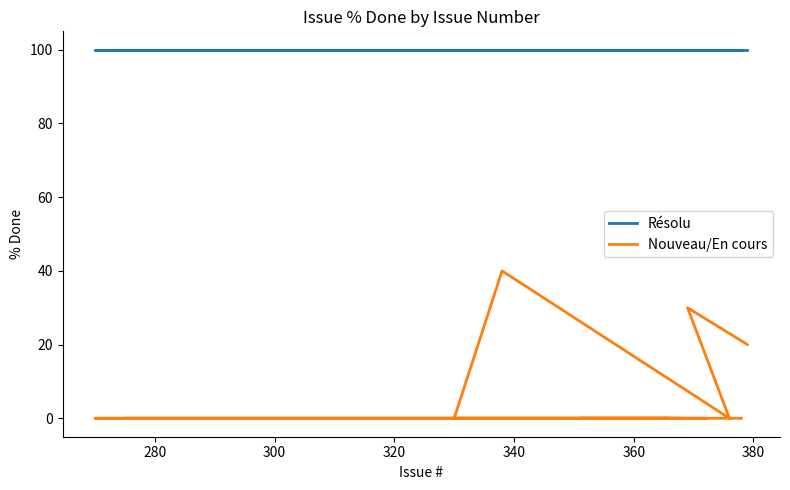

Which series has the largest range (max minus min)?

Nouveau/En cours